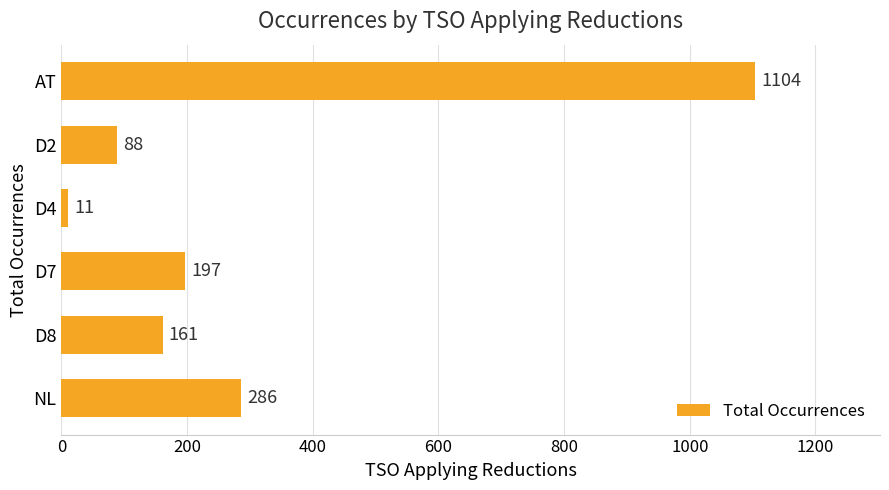

Is it true that the value at D7 is 197?

True